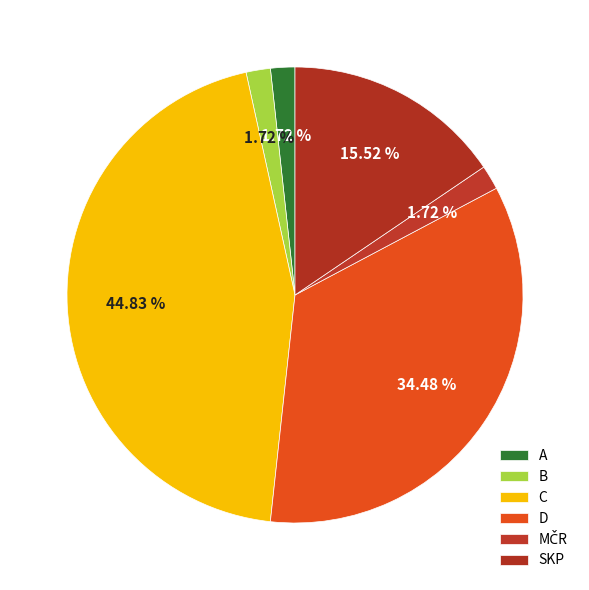

Is it true that MČR is 1% of the pie?

False